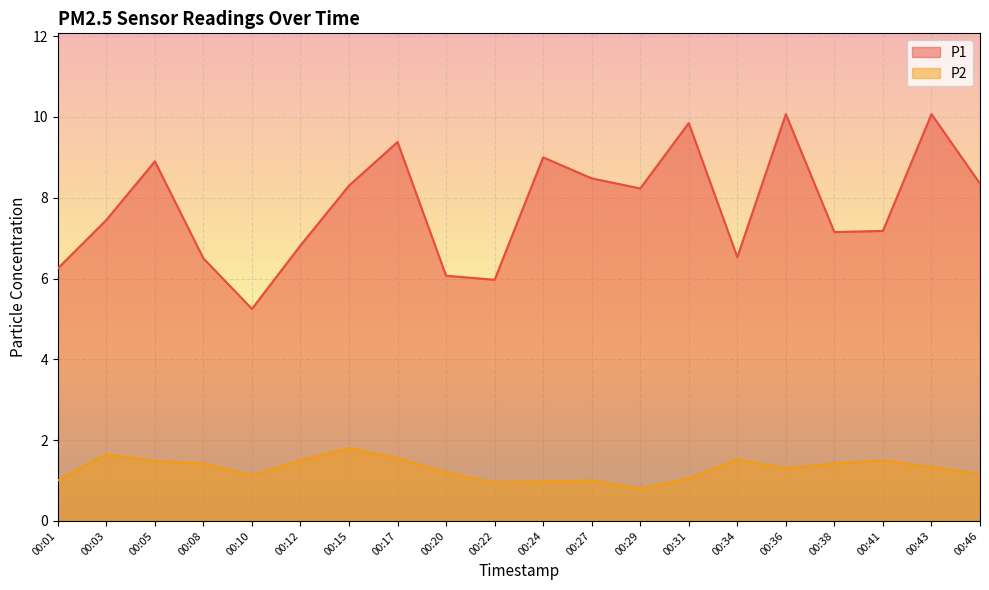

At which category does P2 reach its first local valley?

00:10